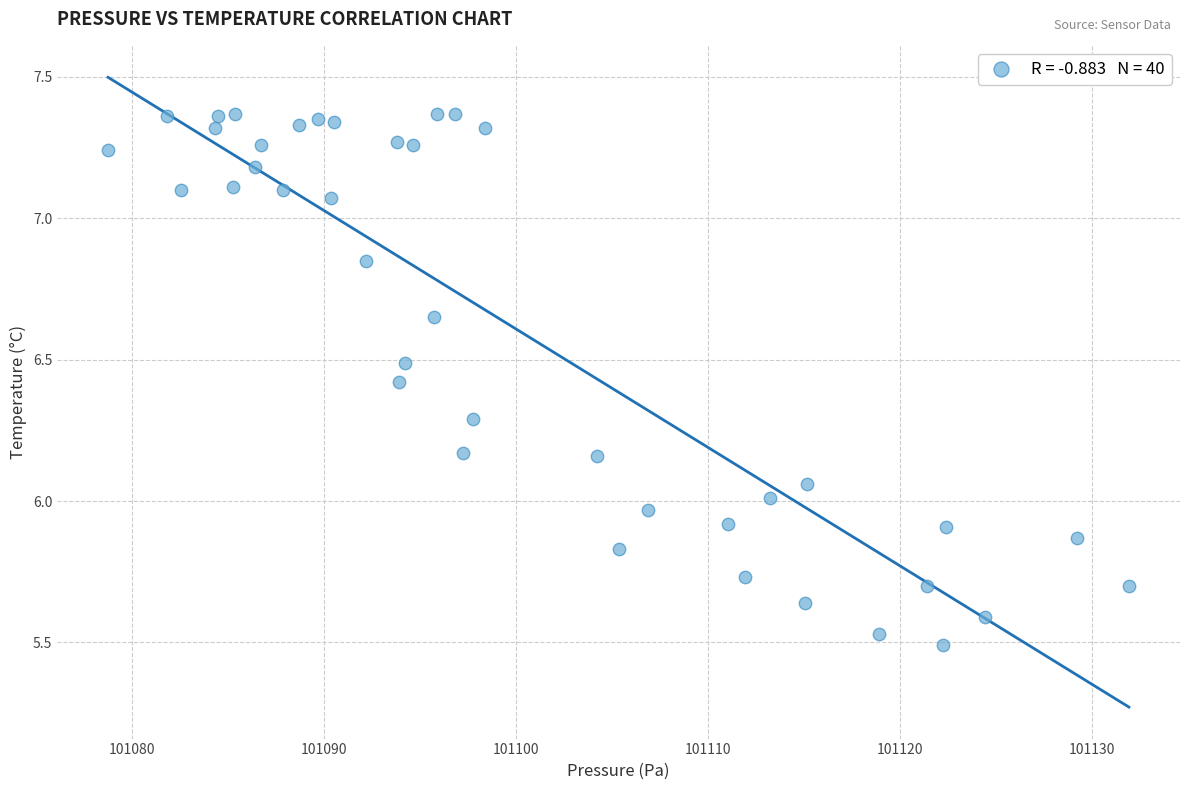

What is the range of Y values (max minus min)?

1.9